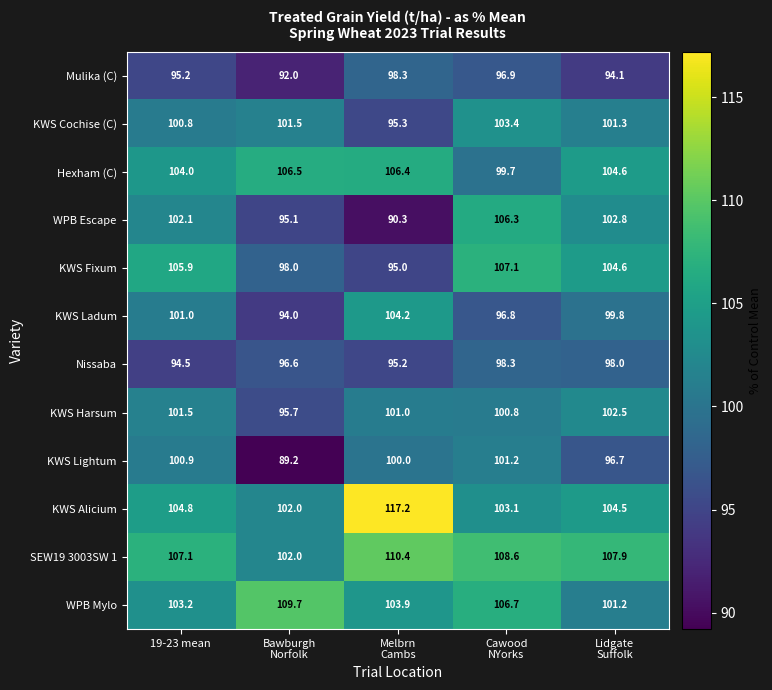

What is the minimum value for WPB Escape?

90.3